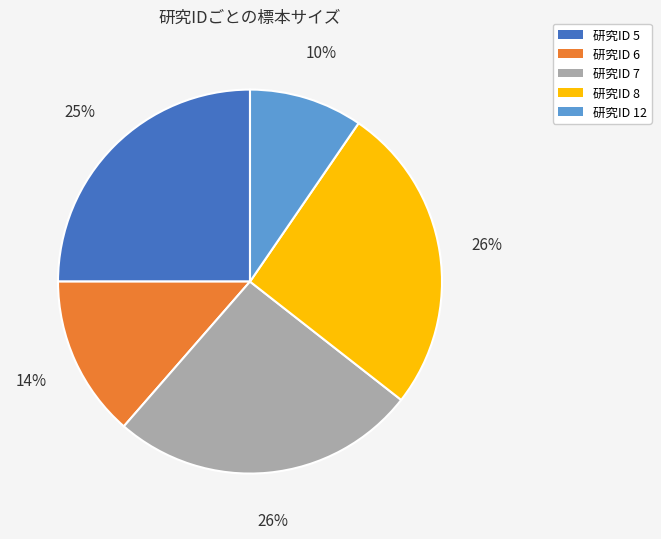

Is it true that 研究ID 8 is 16% of the pie?

False